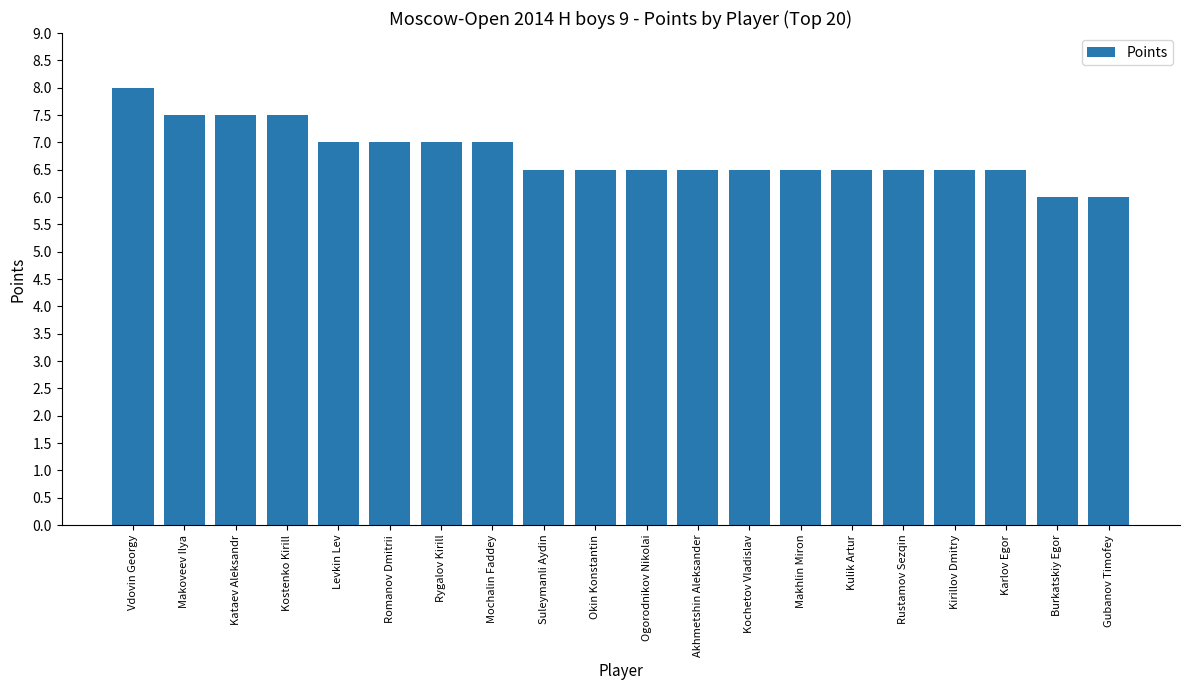

Which label corresponds to the largest value in the chart?

Vdovin Georgy